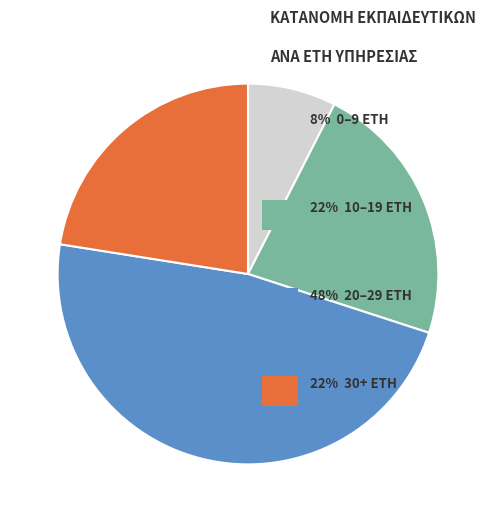

Does any single category account for the majority?

No